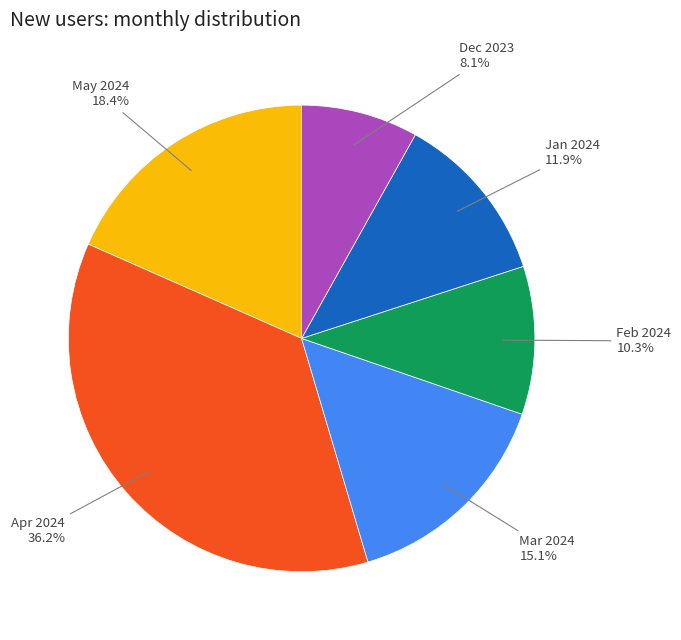

Is there any slice that represents more than half of the pie?

No